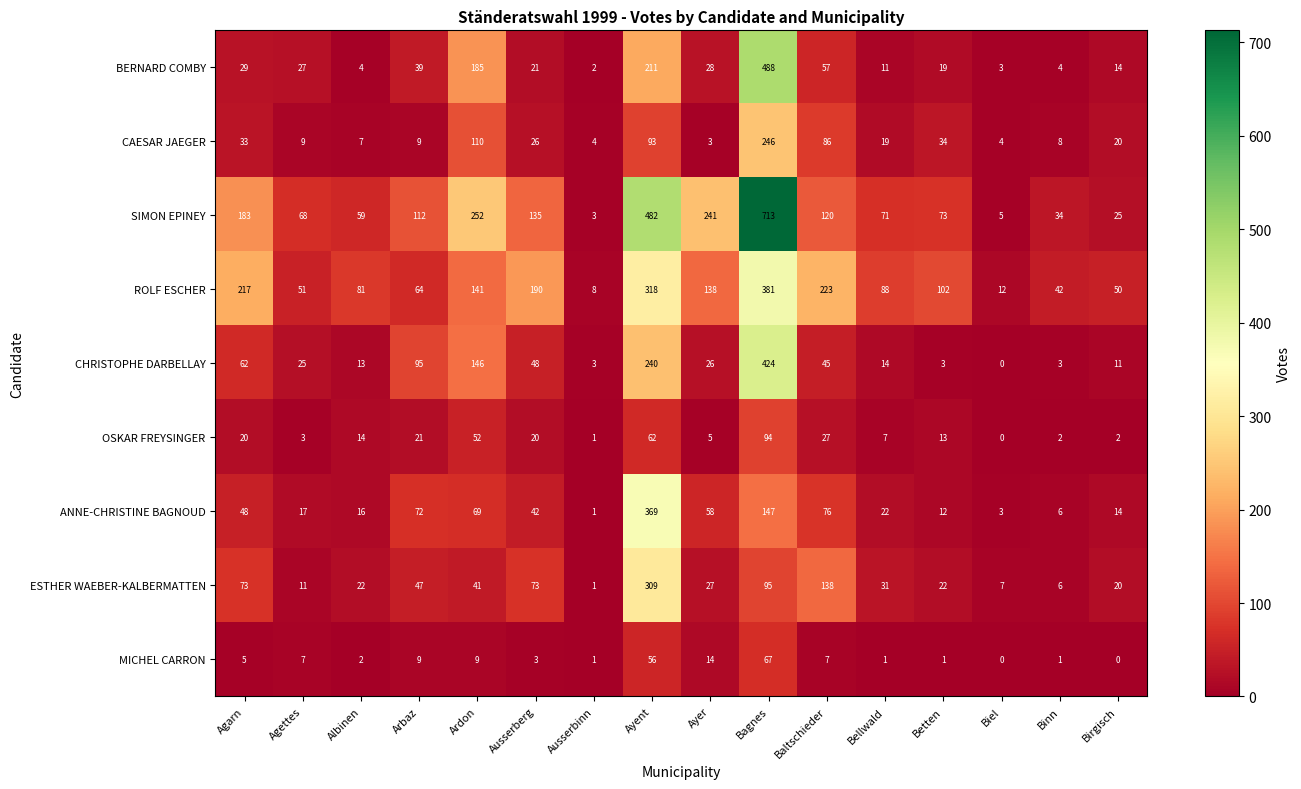

What is the spread (max minus min) of values at Albinen?

79